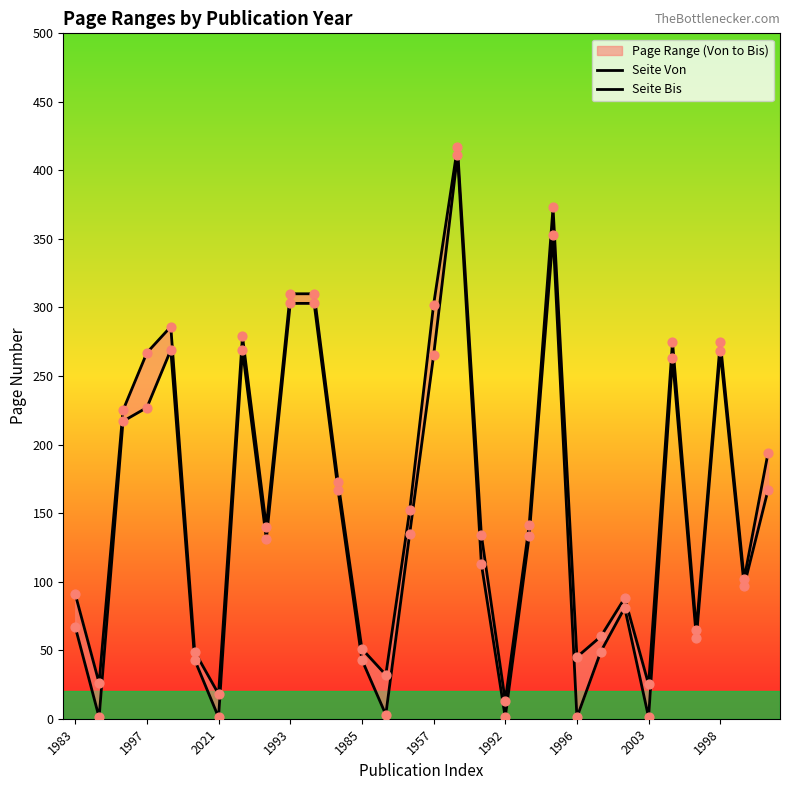

What is the total value across all series at 22?

109